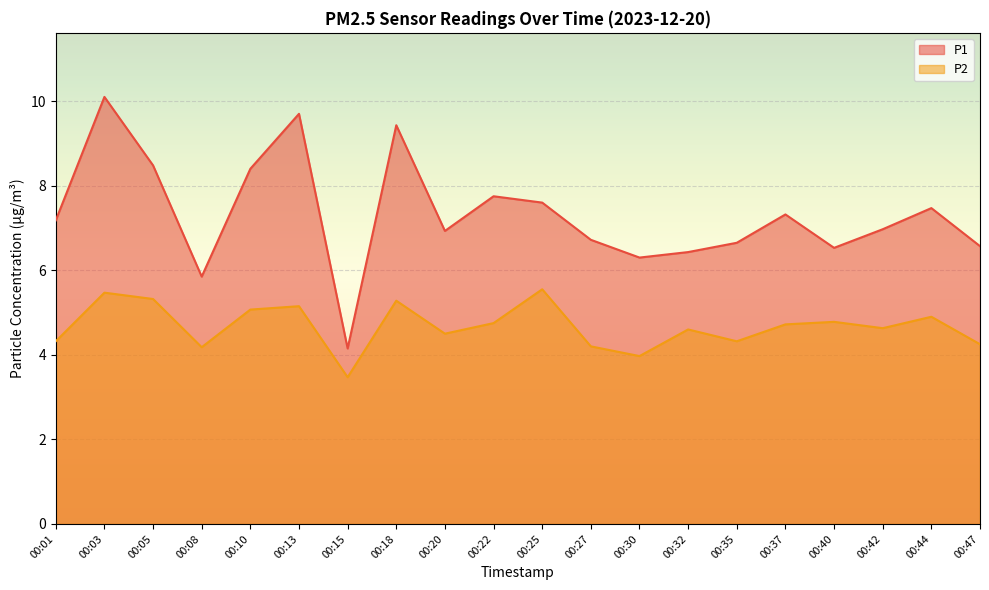

What is the total value across all series at 00:01?

11.5